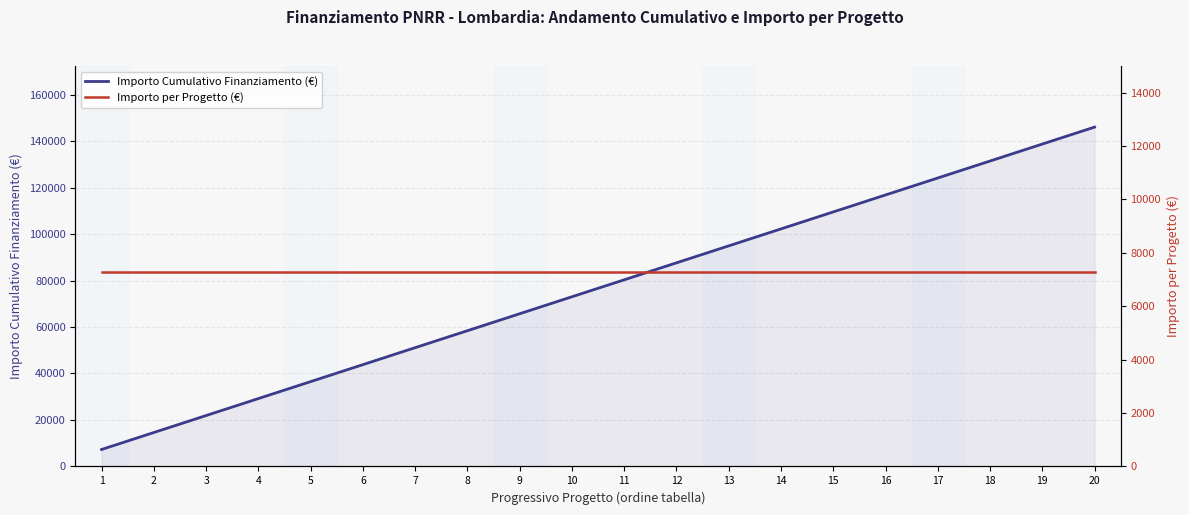

Reading left to right, transcribe all the data shown in this chart.

Importo Cumulativo Finanziamento (€): 7301	14602	21903	29204	36505	43806	51107	58408	65709	73010	80311	87612	94913	102214	109515	116816	124117	131418	138719	146020
Importo per Progetto (€): 7301	7301	7301	7301	7301	7301	7301	7301	7301	7301	7301	7301	7301	7301	7301	7301	7301	7301	7301	7301